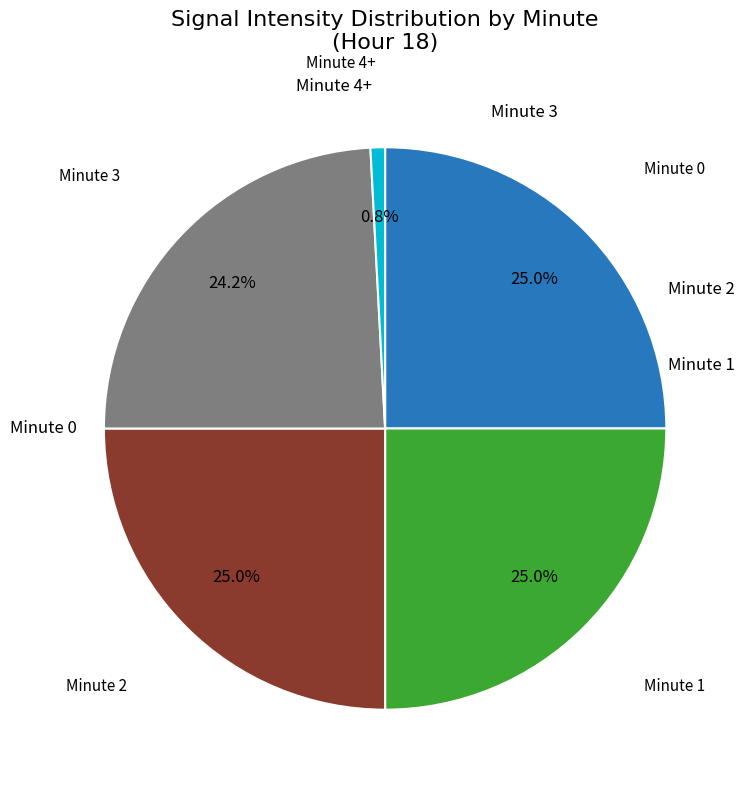

Does any single category account for the majority?

No